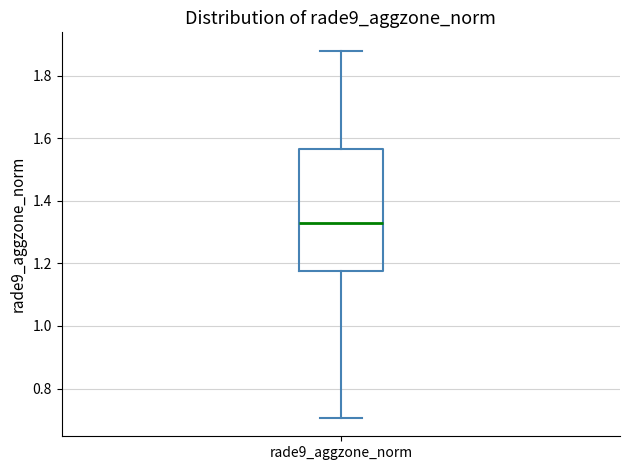

Transcribe this box plot: give where the median line is, the range the box spans, and where the two whiskers end, as read against the y-axis. The values are not printed on the chart, so give them approximately, as read against the axis.

median 1.34, box 1.18 to 1.56, whiskers 0.70 to 1.88